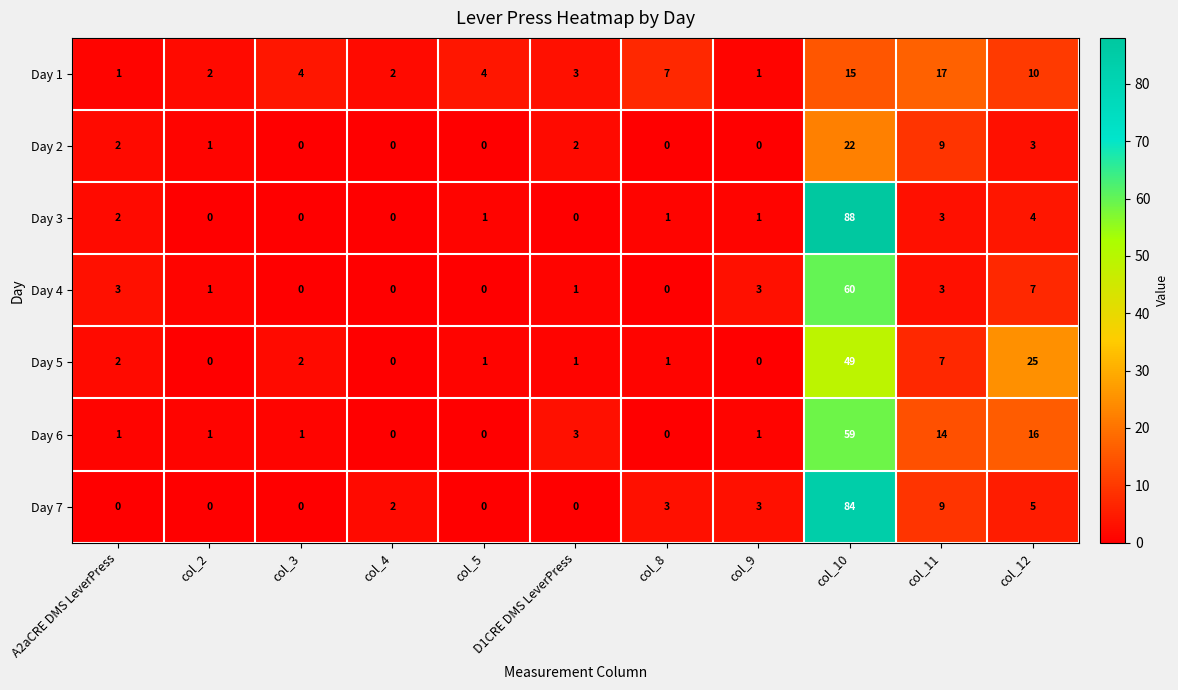

Rank the series by their maximum value, from lowest to highest.

Day 1, Day 2, Day 5, Day 6, Day 4, Day 7, Day 3